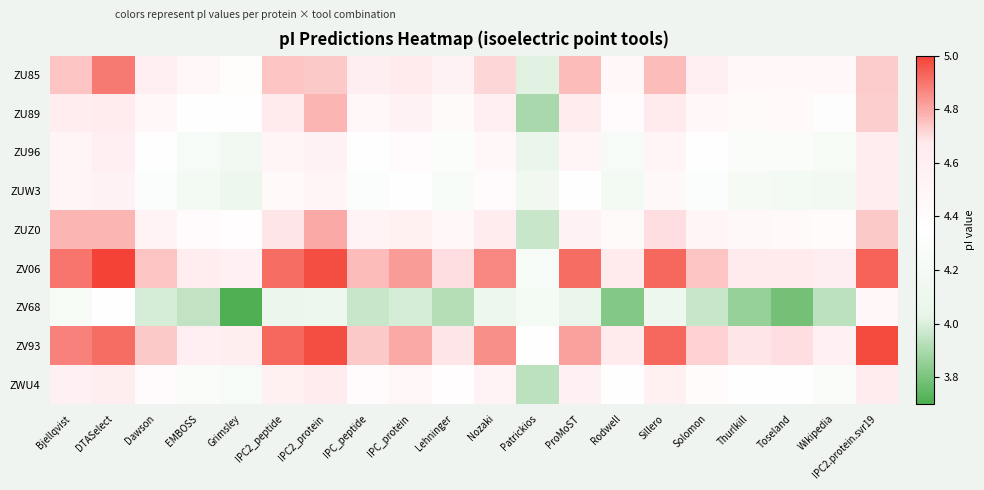

How many series are shown in this chart?

9